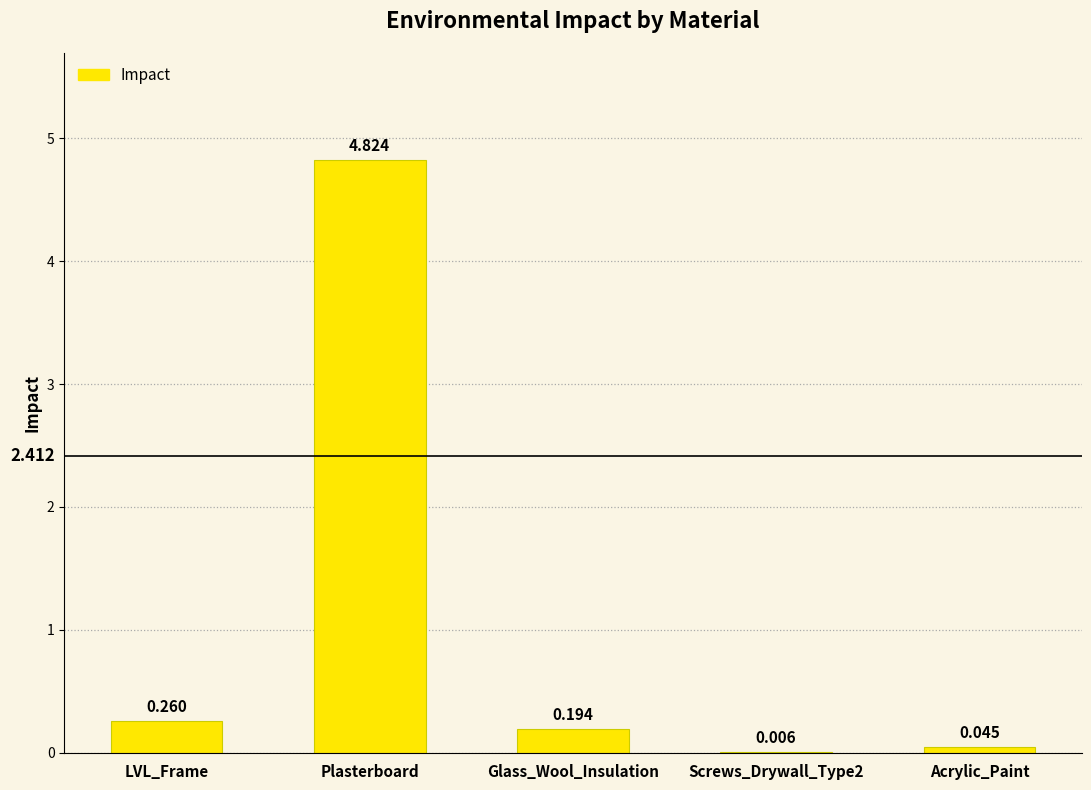

How many data points does each series have?

5